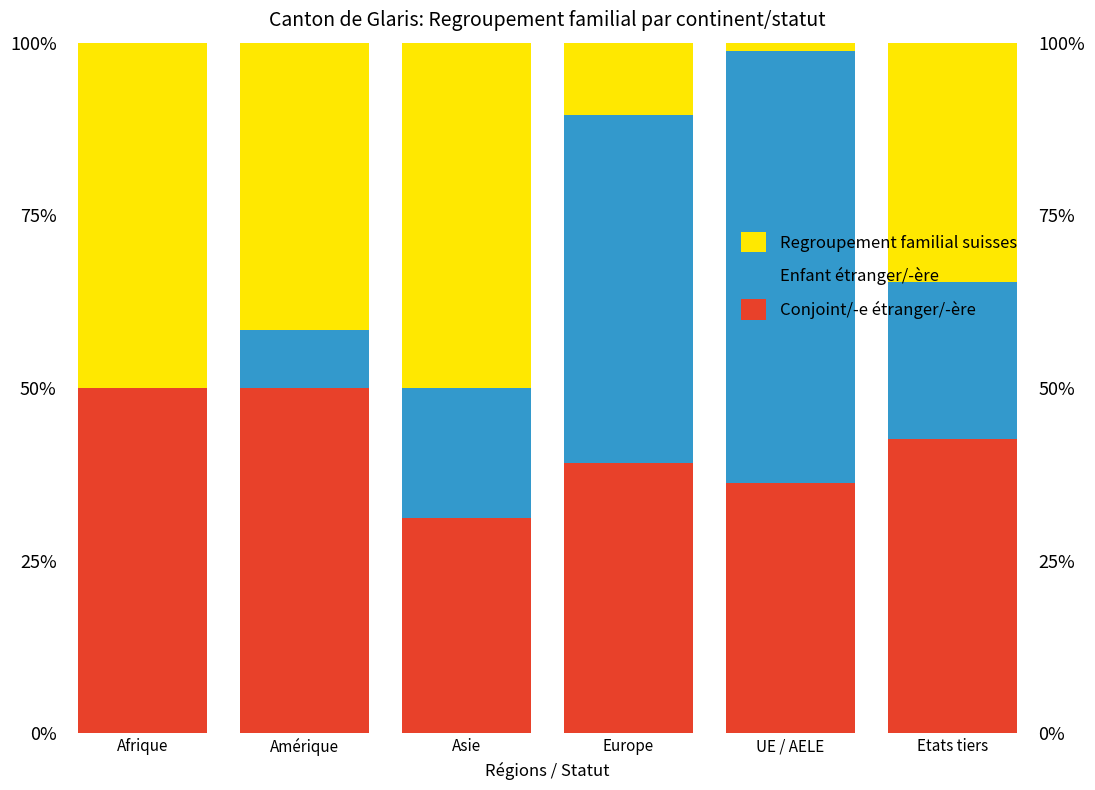

List the series in order of their overall mean, highest first.

Conjoint/-e étranger/-ère, Regroupement familial suisses, Enfant étranger/-ère